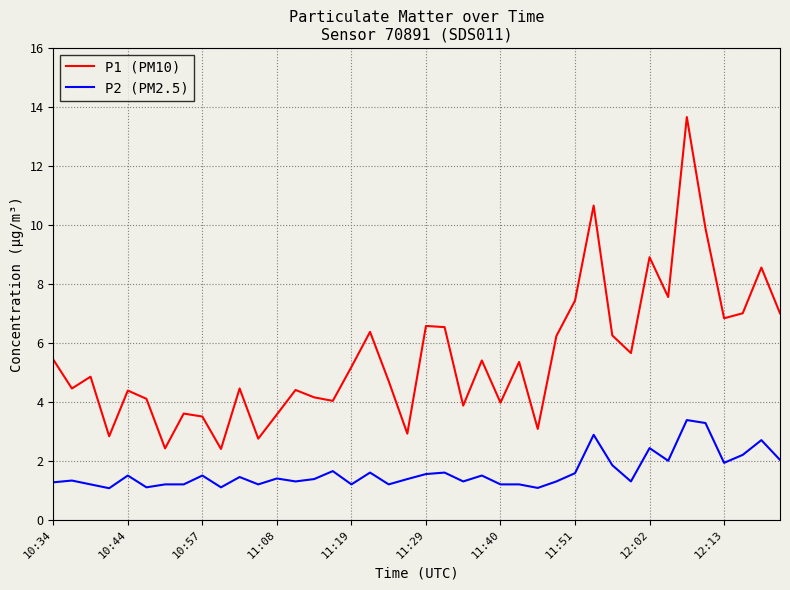

Which series has the largest total across all categories?

P1 (PM10)